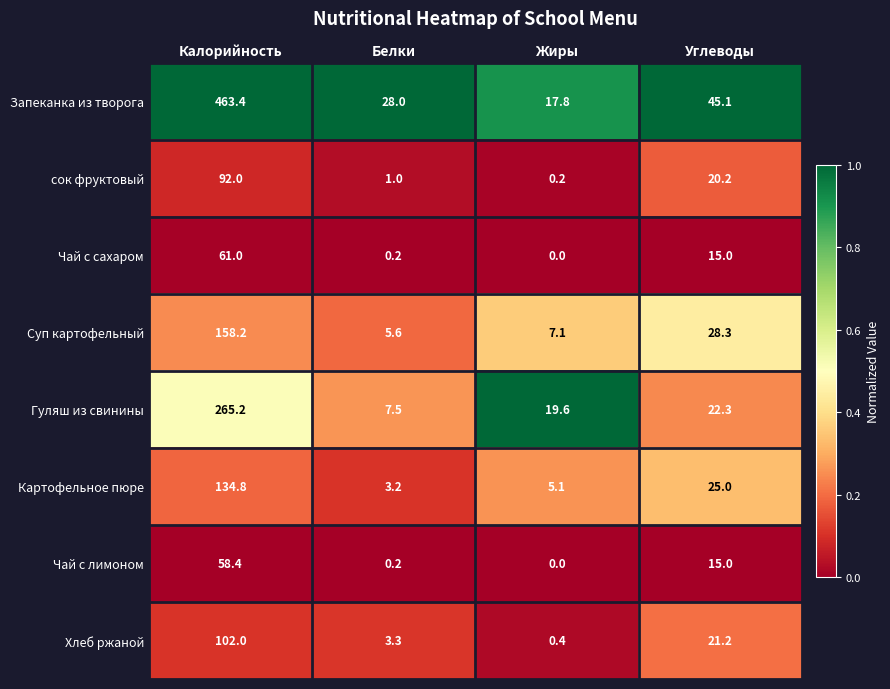

List the series in order of their peak value, lowest first.

Чай с лимоном, Чай с сахаром, сок фруктовый, Хлеб ржаной, Картофельное пюре, Суп картофельный, Гуляш из свинины, Запеканка из творога